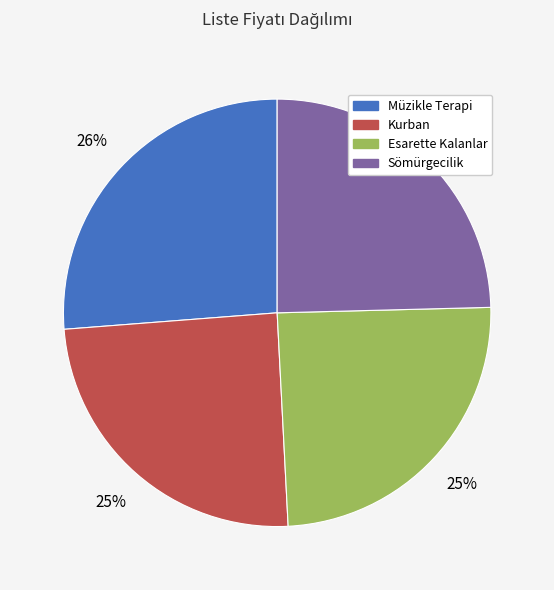

What percentage is the Kurban slice, to the nearest percent?

25%